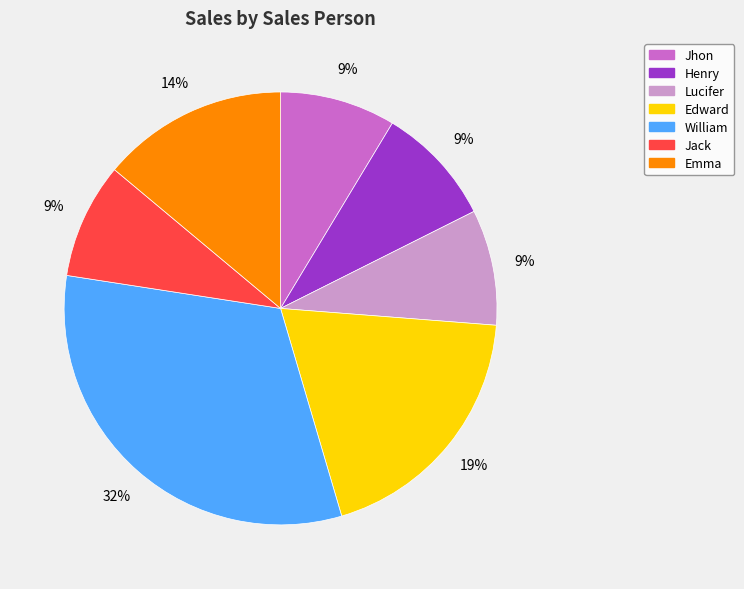

Approximately how many times larger is the value at Lucifer compared to William?

0.3